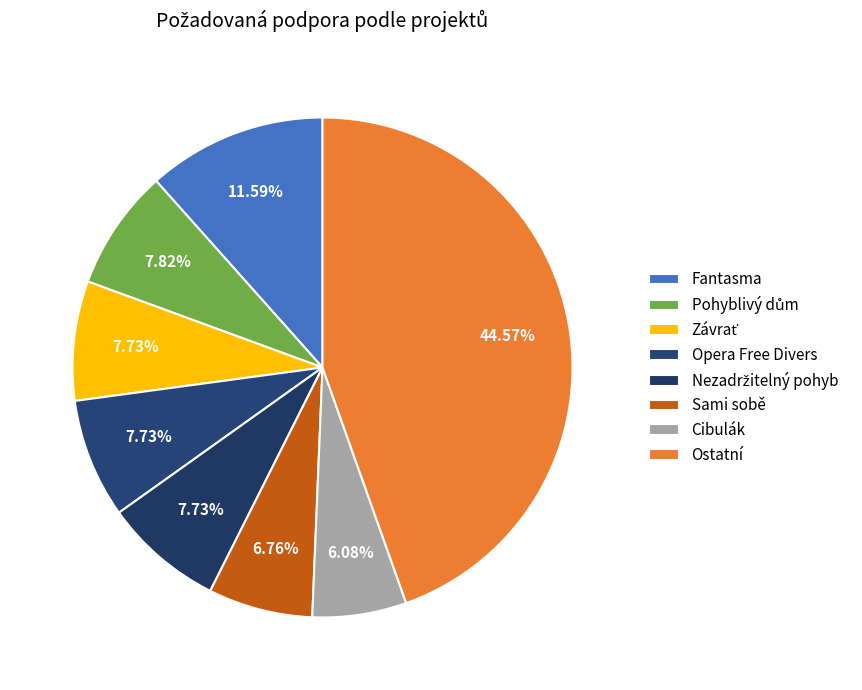

How many segments does this pie chart have?

8